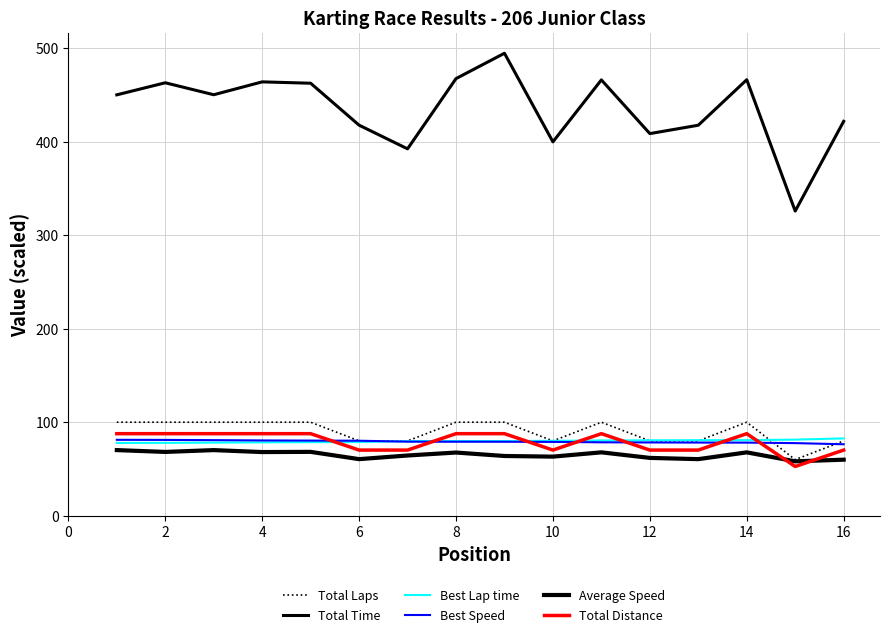

Does the chart have visible grid lines?

Yes